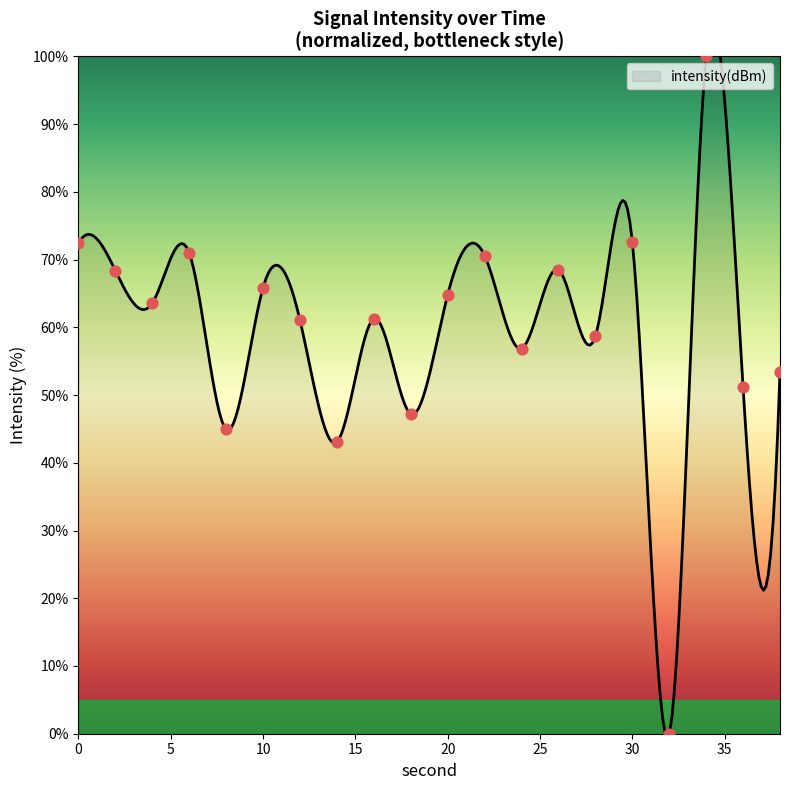

What is the ratio of the value at 14 to the value at 36?

0.8